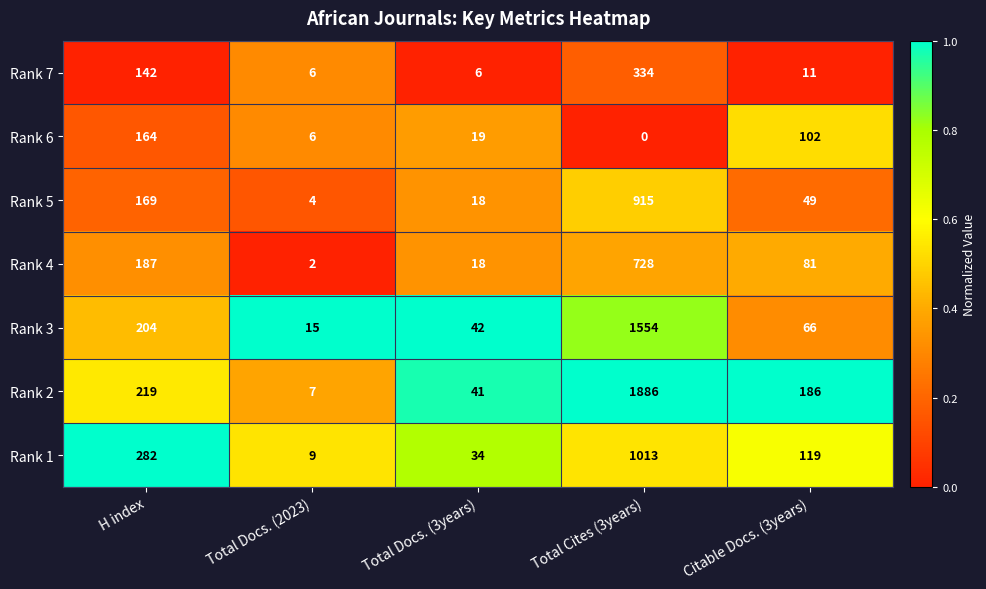

What is the spread (max minus min) of values at H index?

140